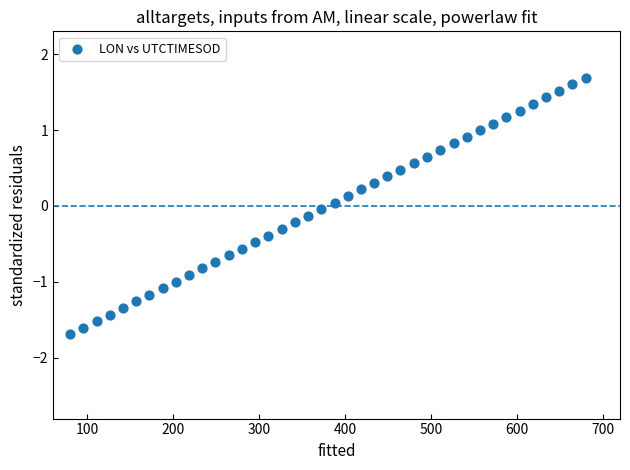

What is the range of Y values (max minus min)?

3.4